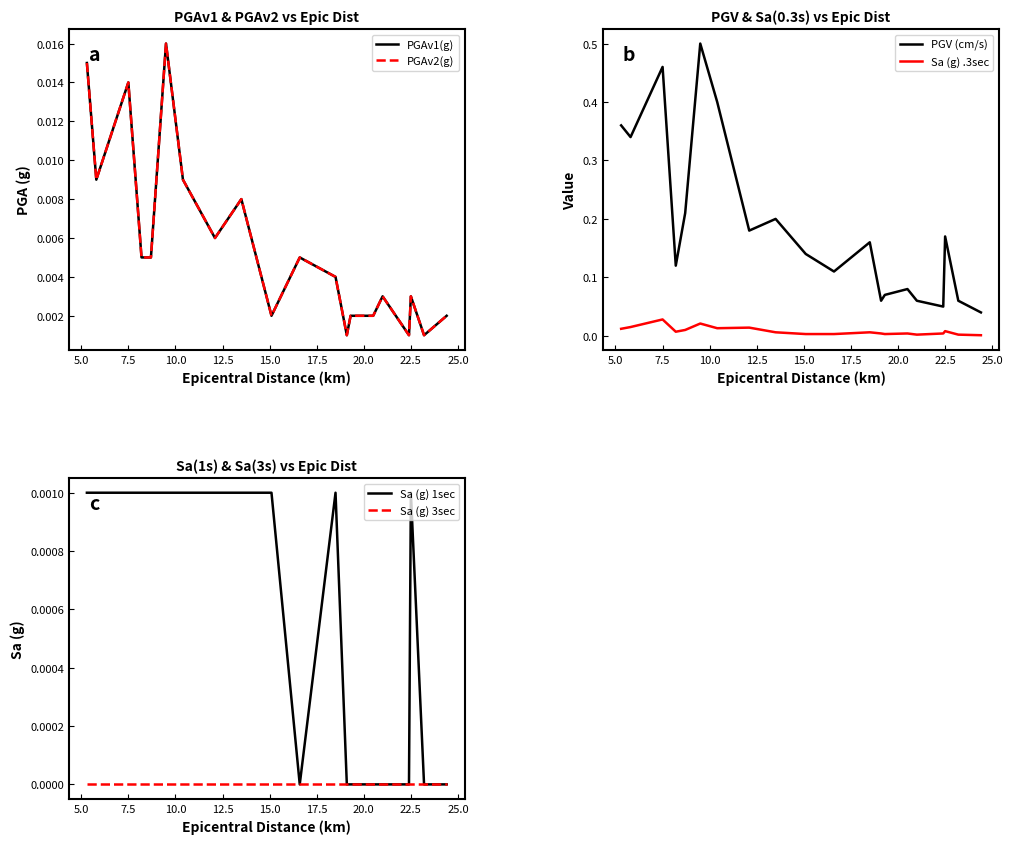

What is the greatest value displayed?

0.5